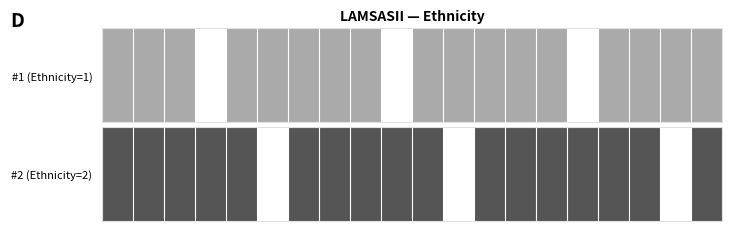

How many data points are less than 2?

3